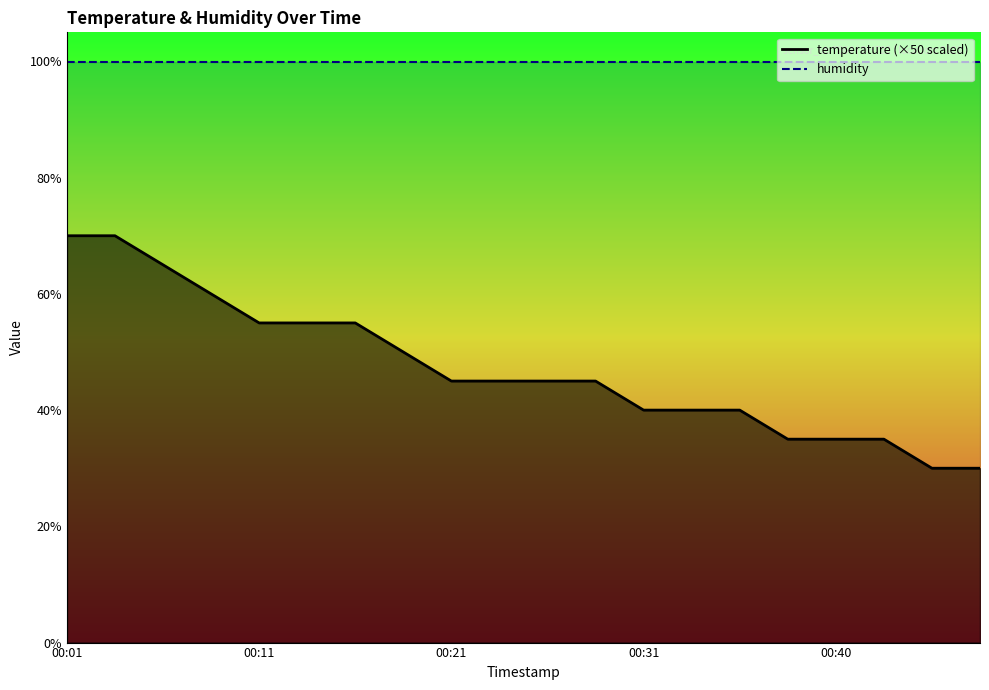

Reading right to left, what are all the values shown in this chart?

30.0	30.0	35.0	35.0	35.0	40.0	40.0	40.0	45.0	45.0	45.0	45.0	50.0	55.0	55.0	55.0	60.0	65.0	70.0	70.0